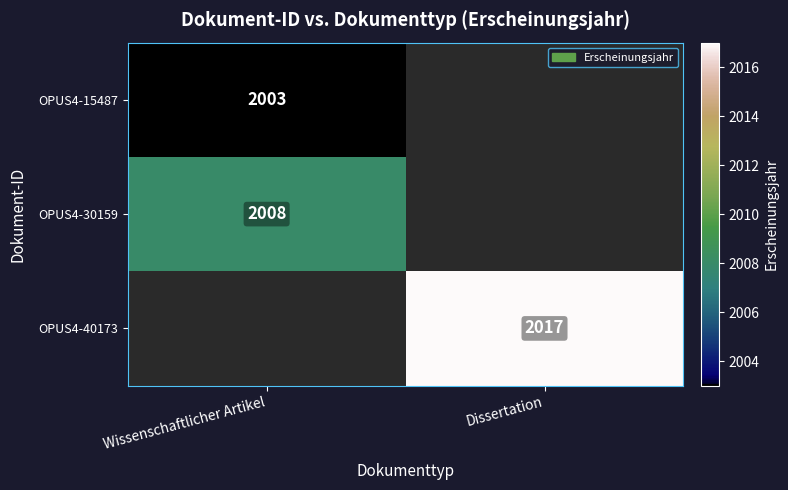

The value of OPUS4-40173 at Dissertation is 2017. True or false?

True